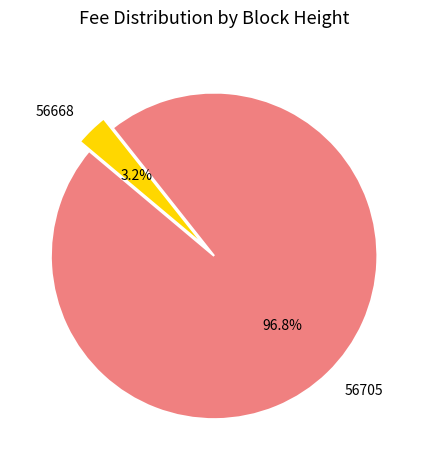

How much of the chart is everything except 56668?

96.8%